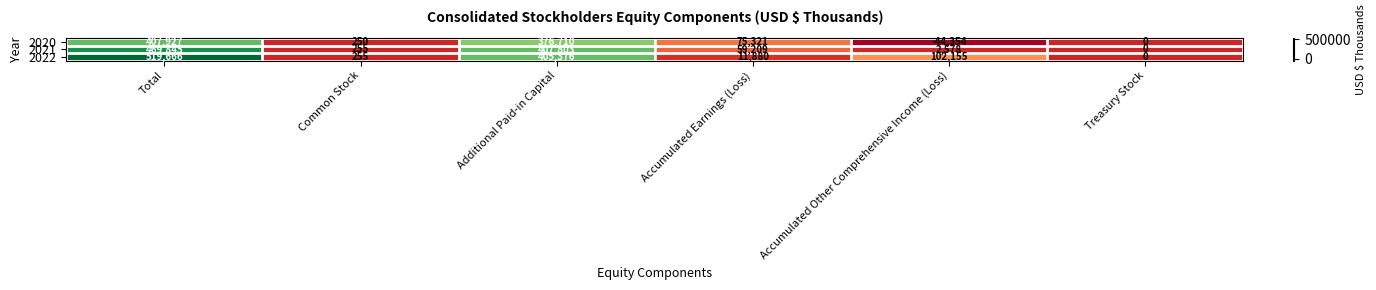

What is the sum of all 2022 values?

1039332